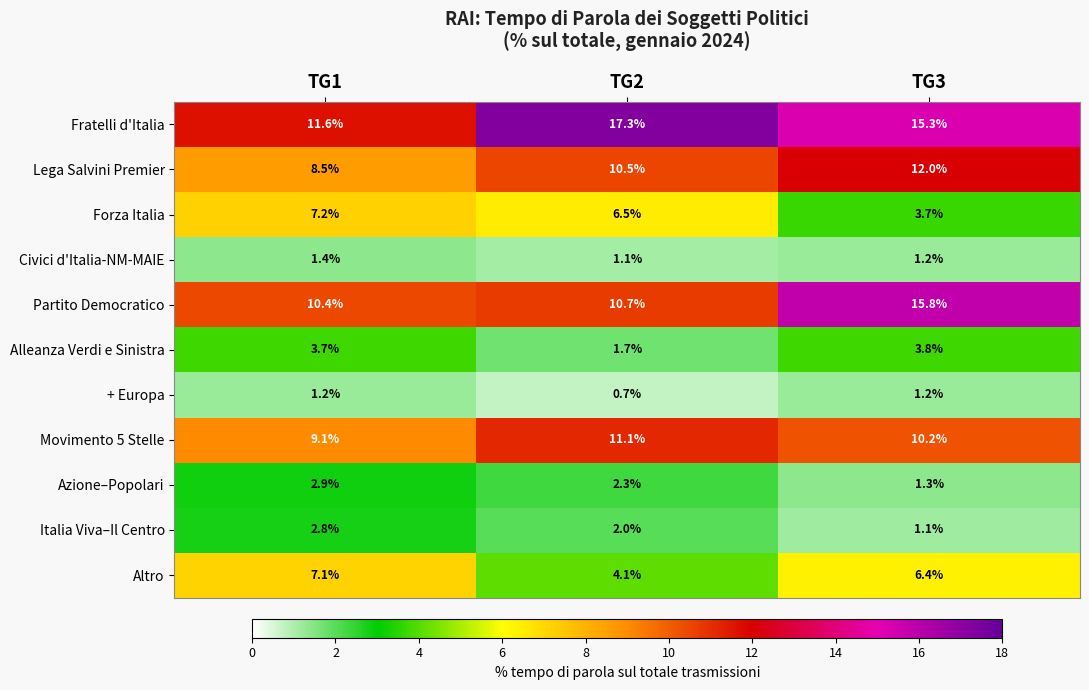

At which label is Lega Salvini Premier closest to 10?

TG2